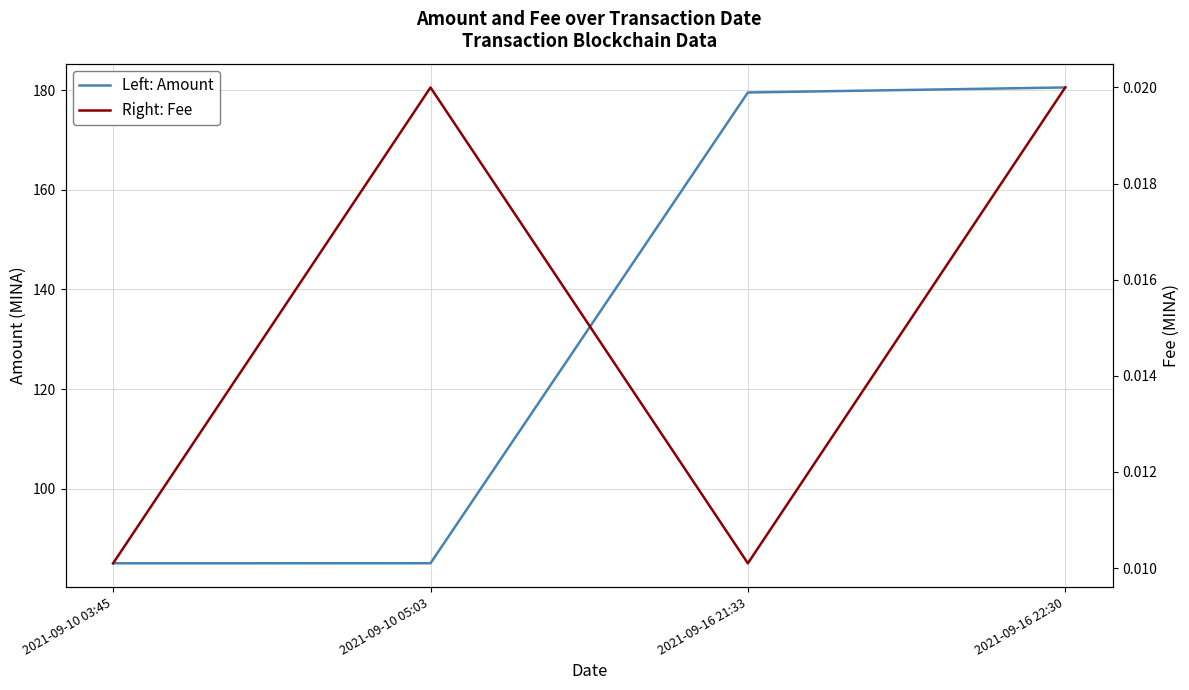

Reading left to right, what are all the values shown in this chart?

Left: Amount: 85.0	85.0	179.5	180.5
Right: Fee: 0.0	0.0	0.0	0.0